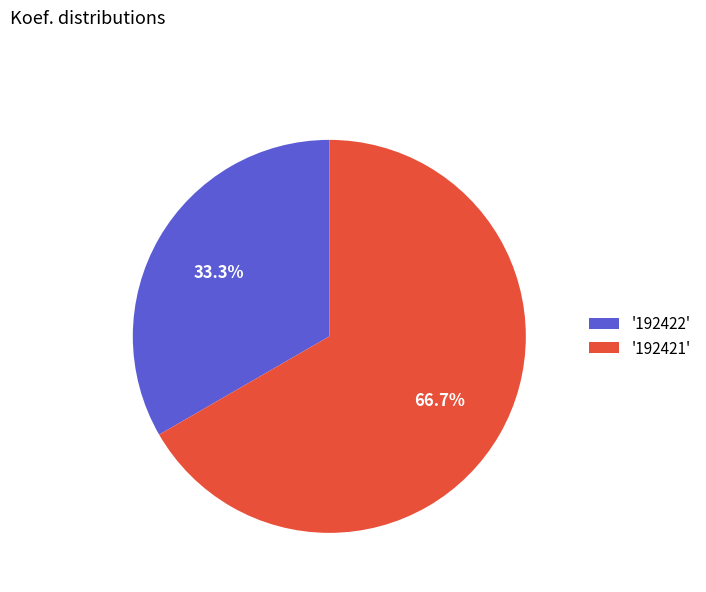

Is there any slice that represents more than half of the pie?

Yes